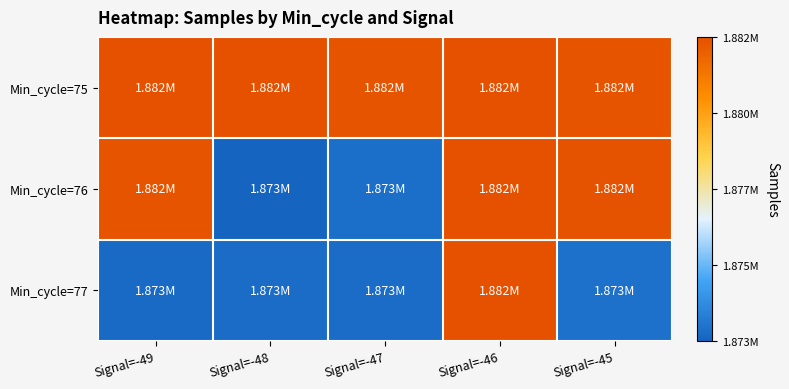

At Signal=-48, list the series in order from smallest to largest.

Min_cycle=76, Min_cycle=77, Min_cycle=75